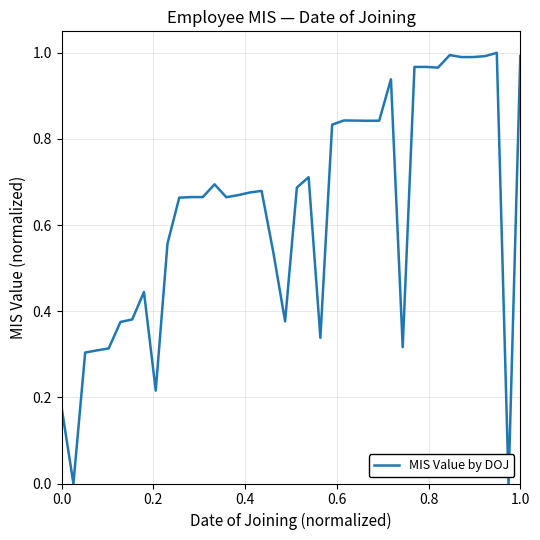

What is the value of the 29th point from the left?

0.9